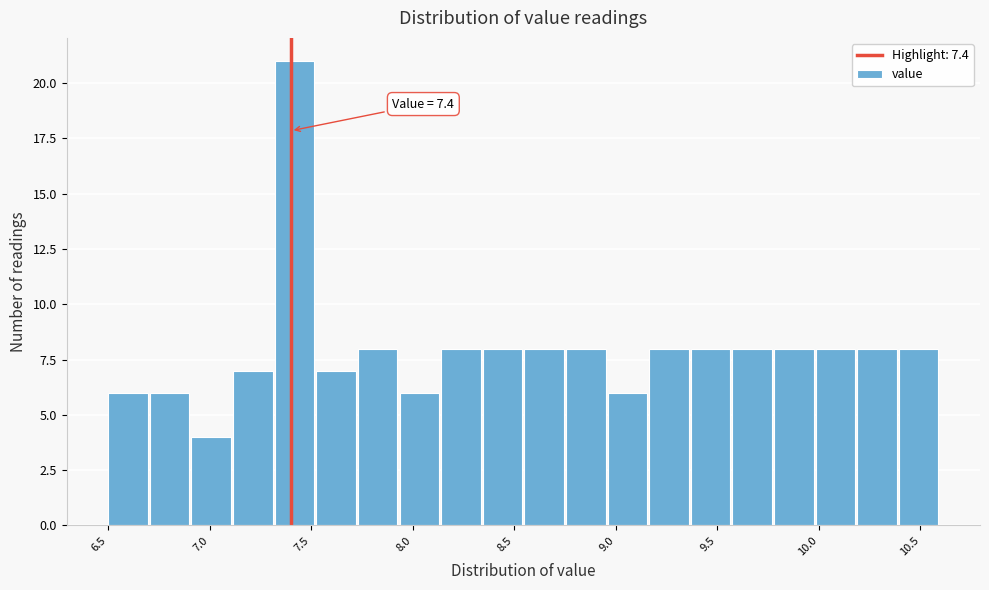

Which range on the x-axis has the tallest bar?

7.320 to 7.525